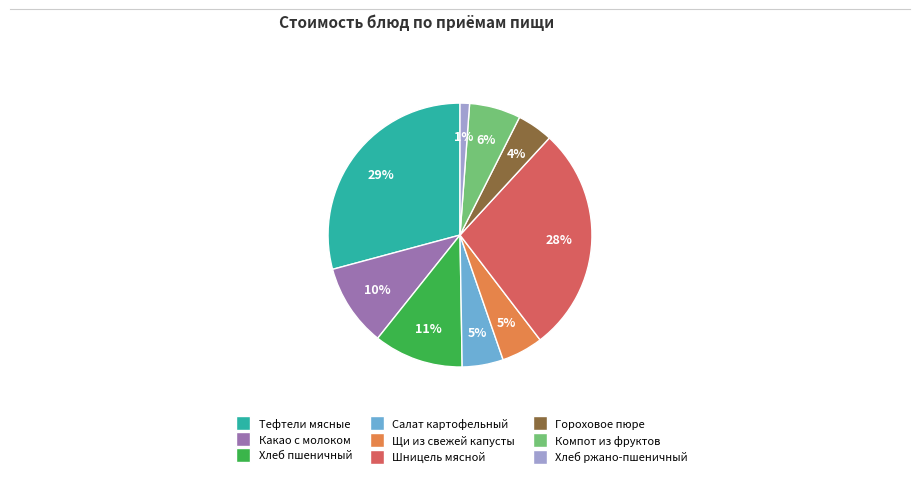

How many segments does this pie chart have?

9